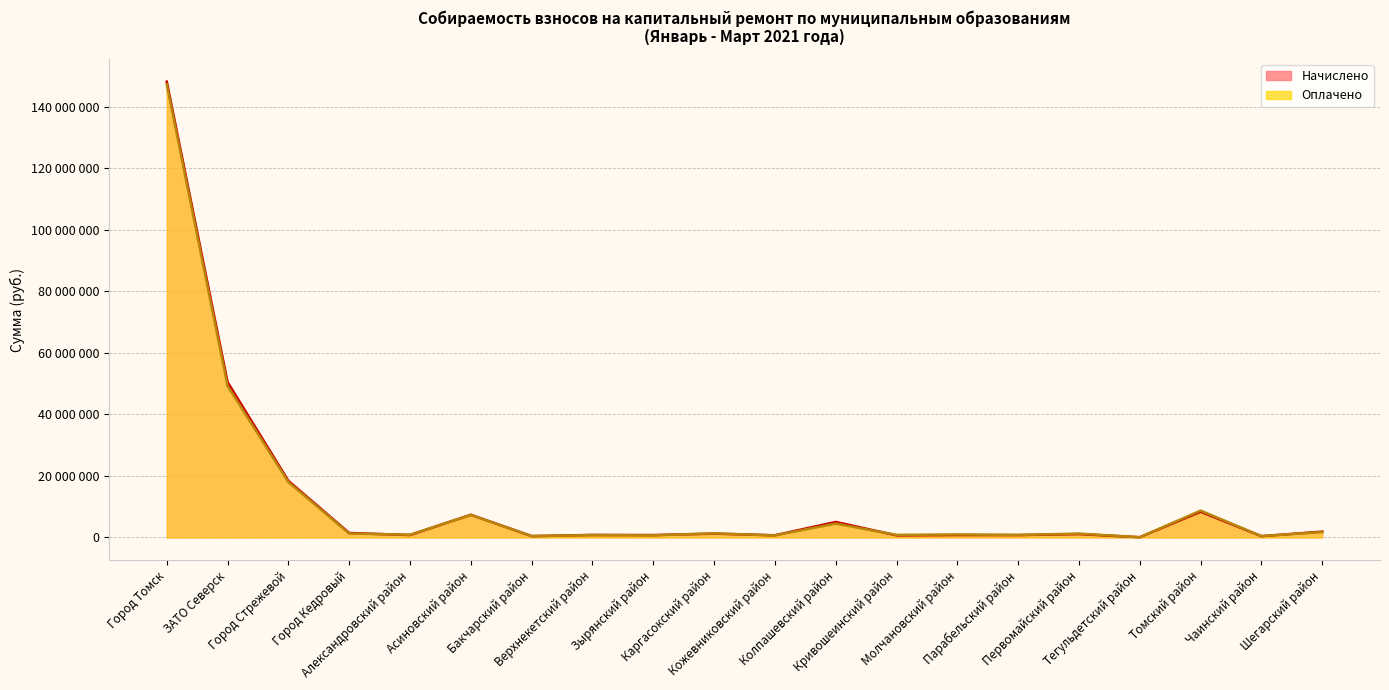

Rank the series by their maximum value, from highest to lowest.

Начислено, Оплачено